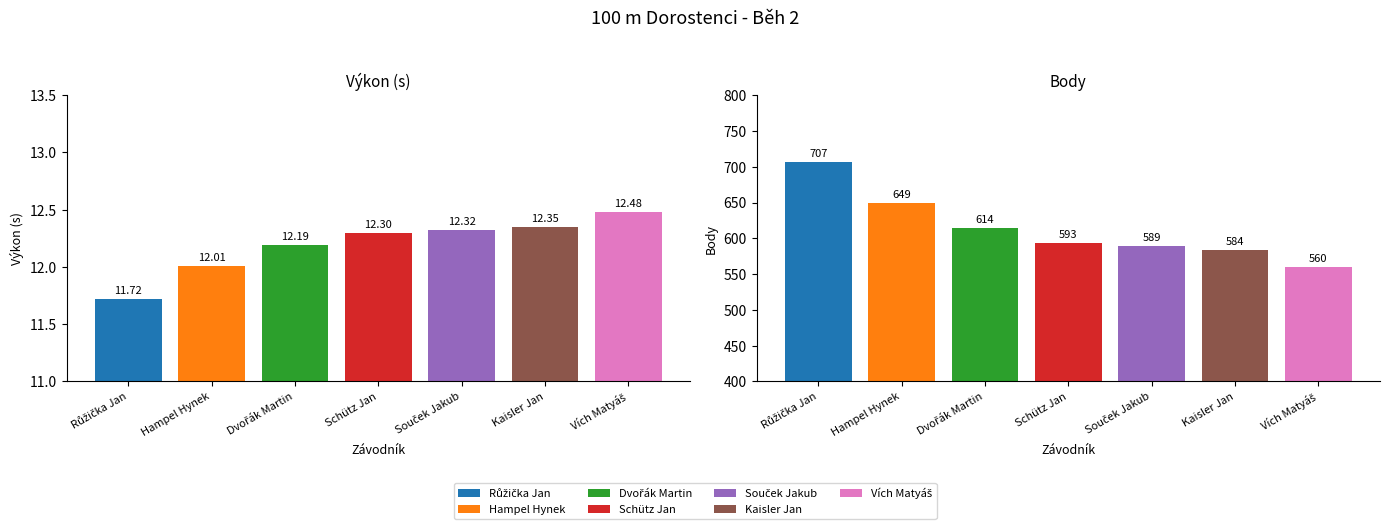

What is the difference between the second highest and minimum values in the Body series?

89.0